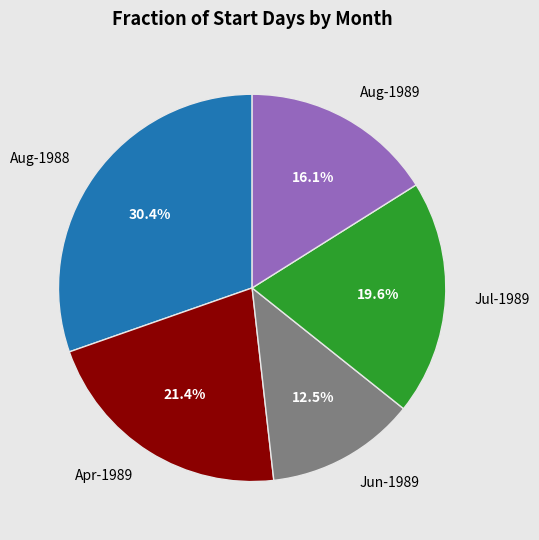

How much of the chart is everything except Aug-1989?

83.9%